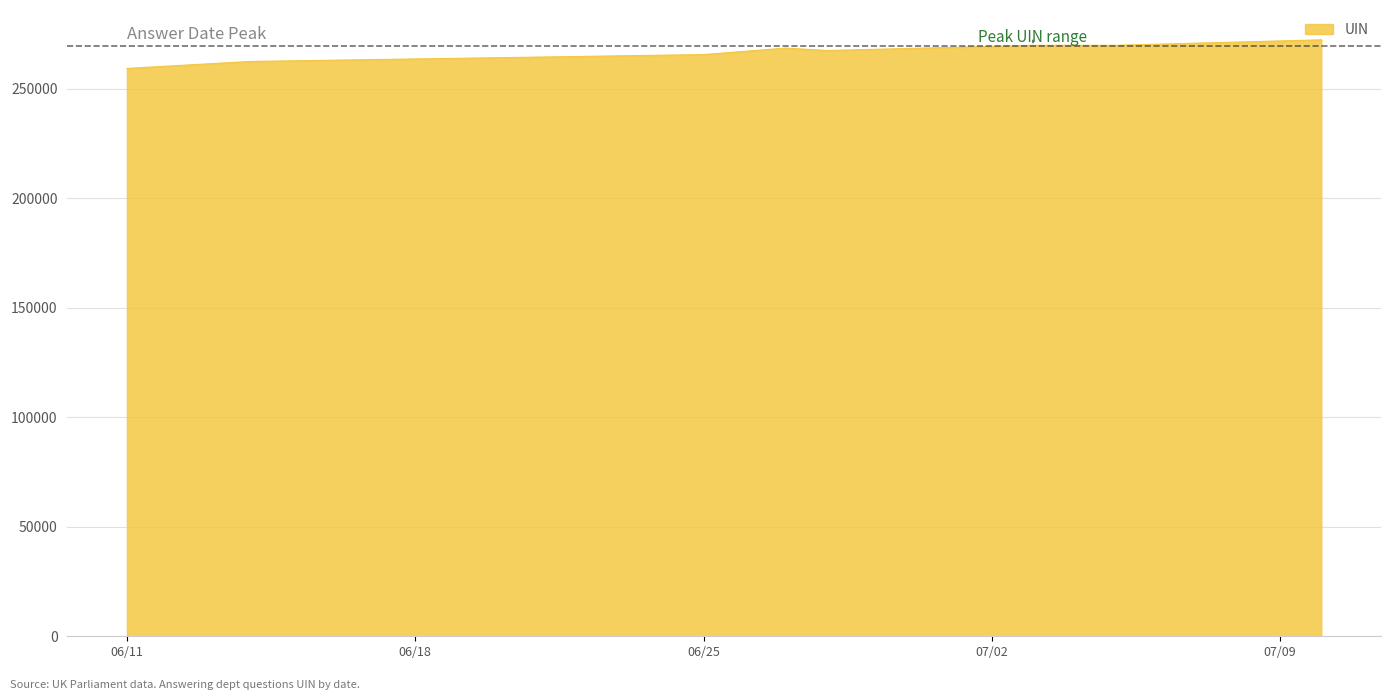

What is the change in value from 2019-07-03 to 2019-06-25?

-4225